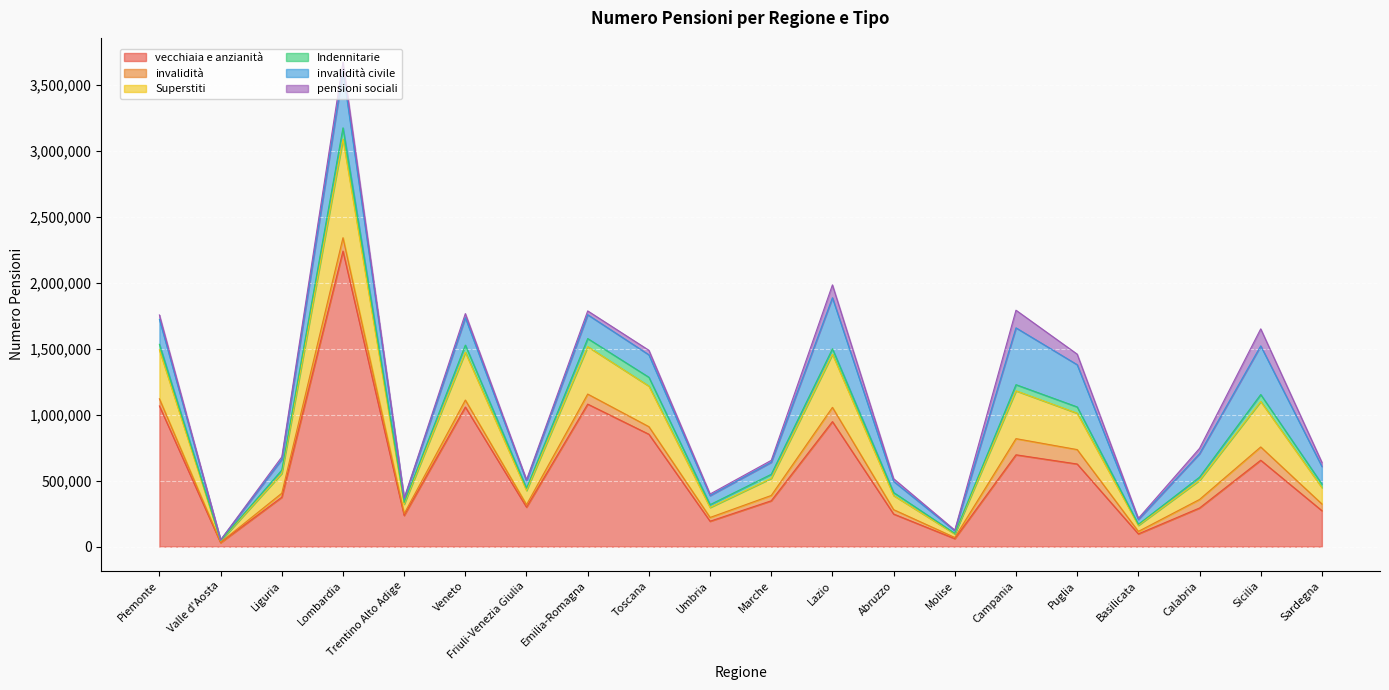

True or false: Superstiti has more than 0 points higher than both neighbors.

True